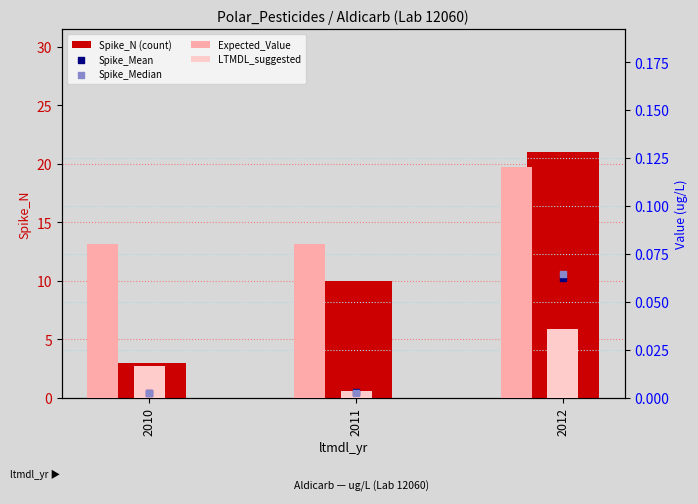

Which series has the largest Y range (max minus min)?

Spike_N (count)